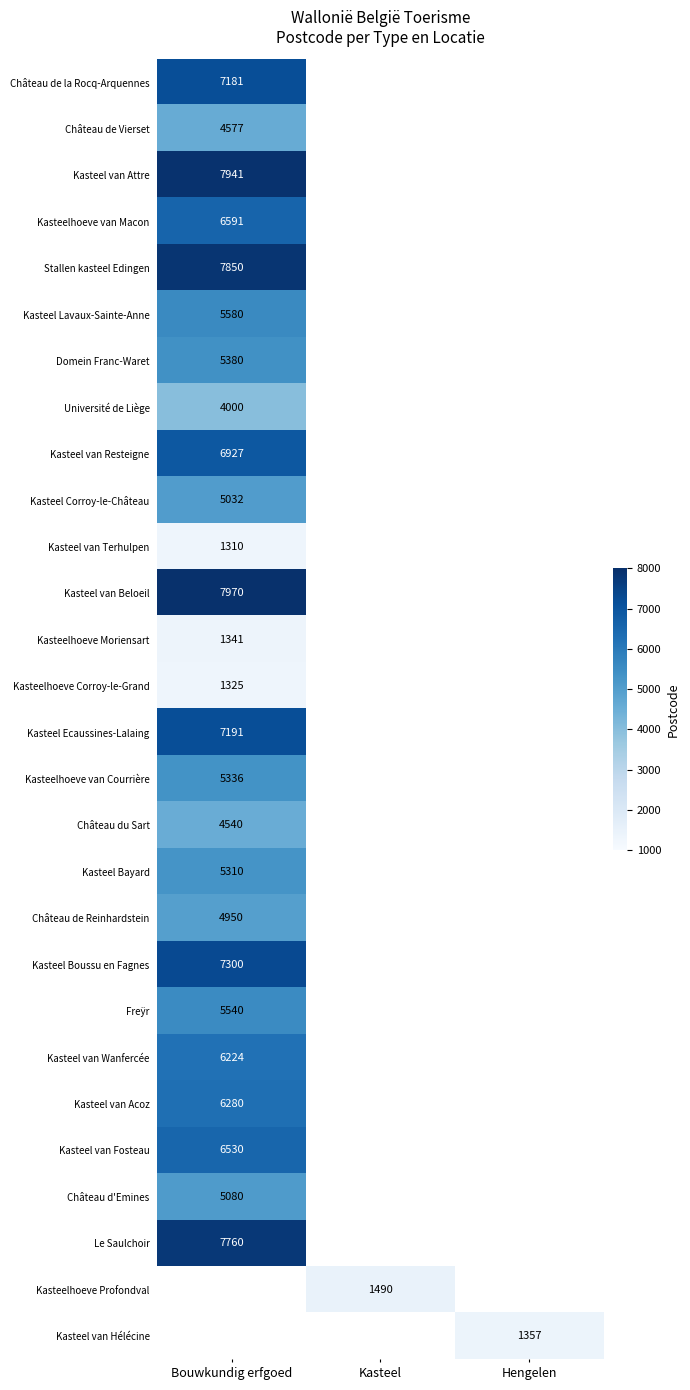

The Kasteel van Attre series shows 7941 at Bouwkundig erfgoed. True or false?

True